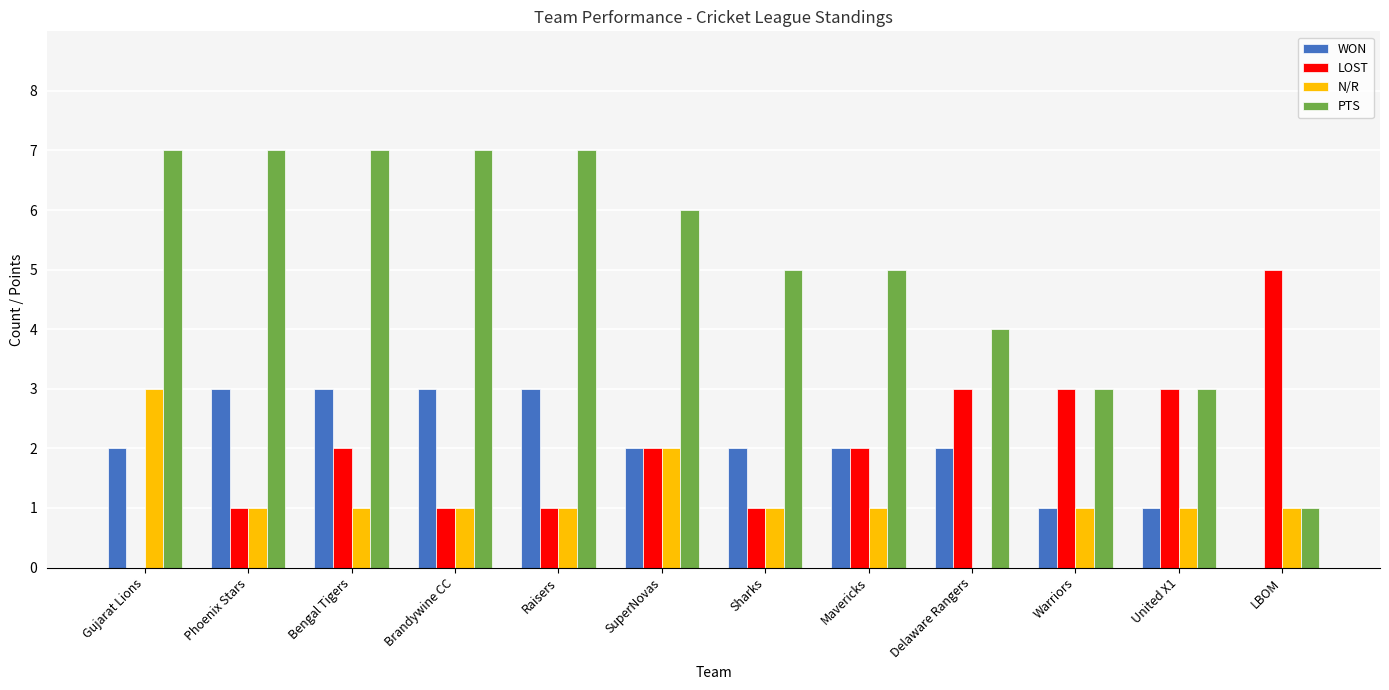

Which series has the largest total across all categories?

PTS